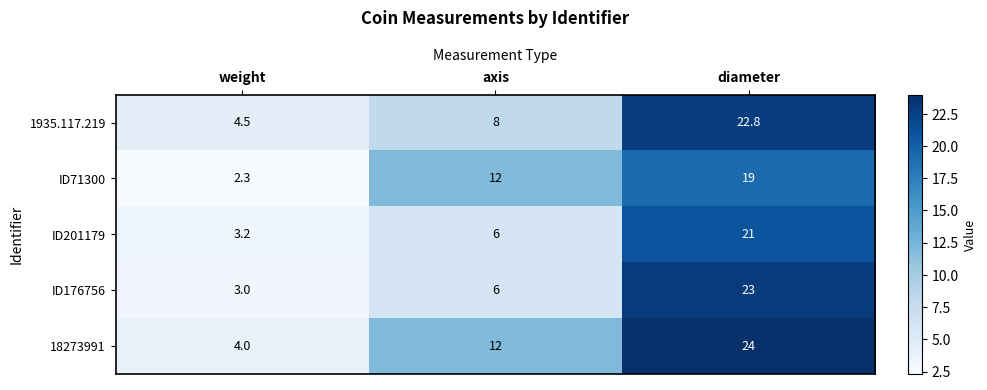

What is the sum of all 1935.117.219 values?

35.3